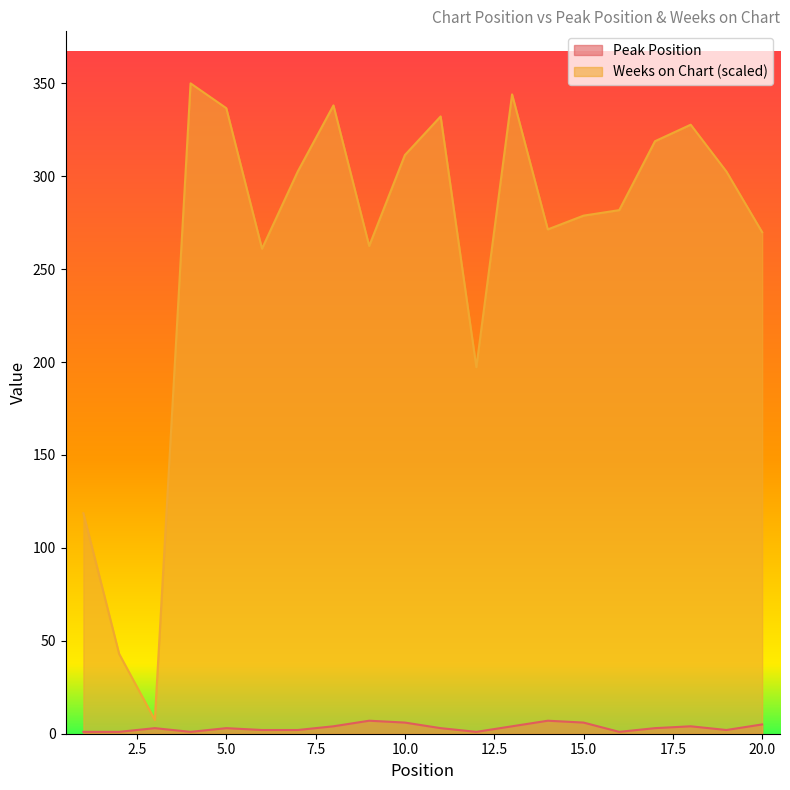

What is the minimum value for Weeks on Chart?

7.4